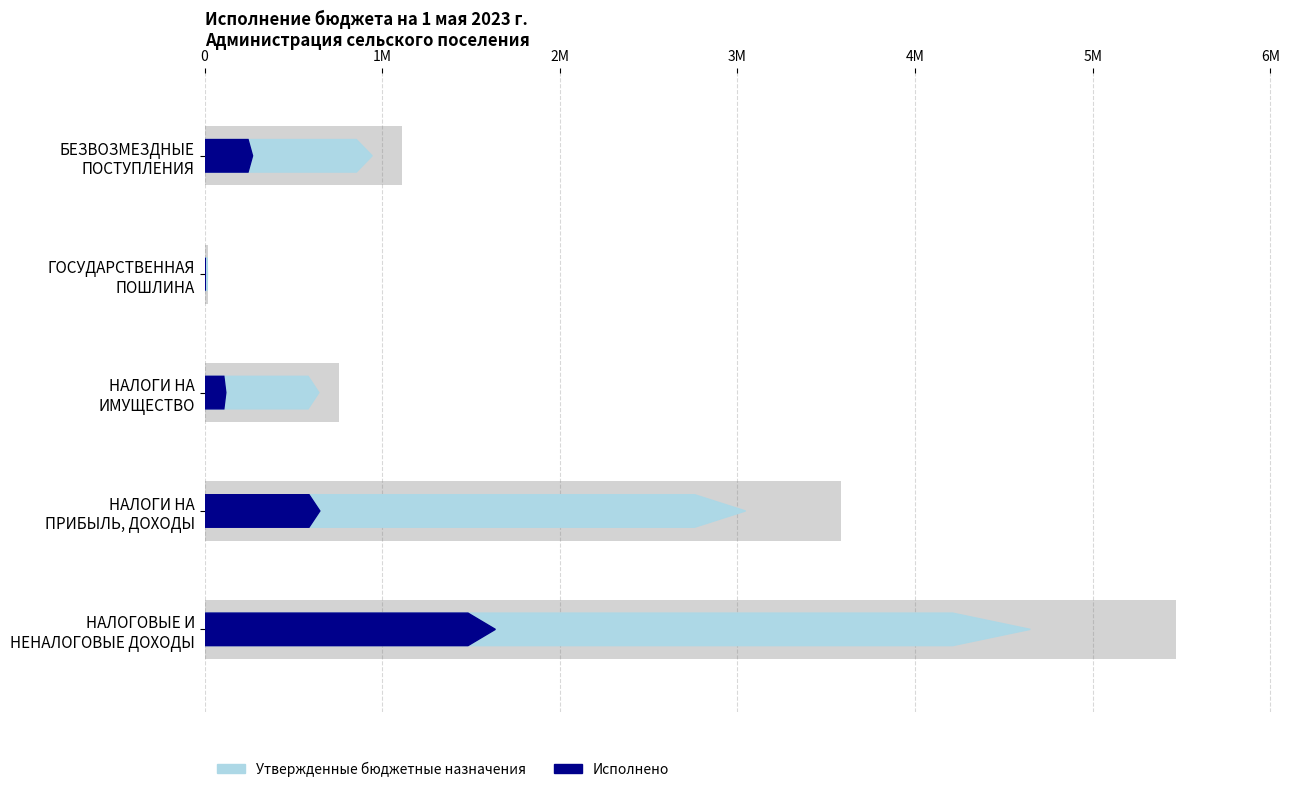

What is the difference between the maximum and second lowest values in the Утвержденные бюджетные назначения series?

4712300.0